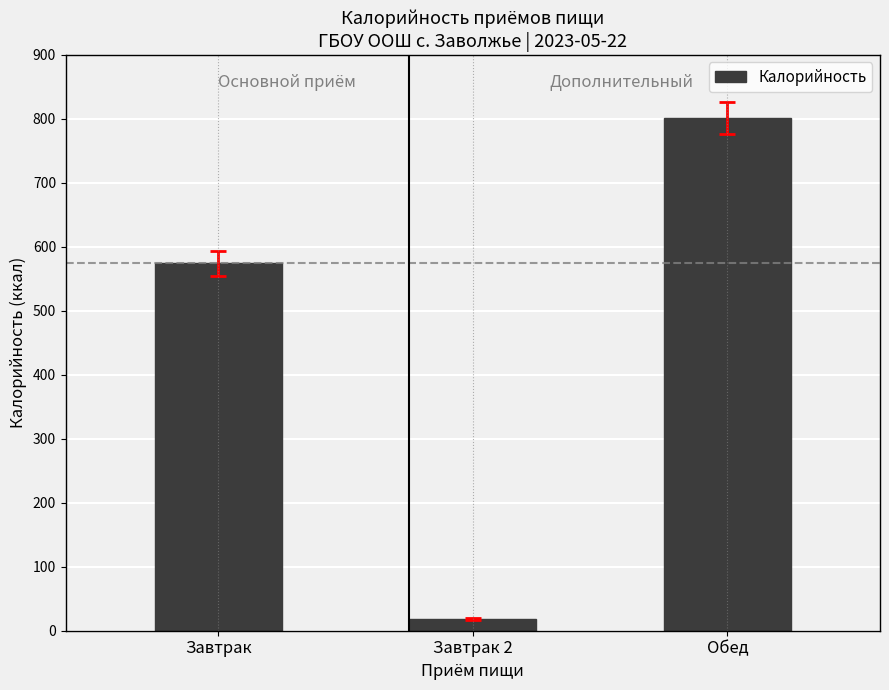

List the labels in order of value, smallest first.

Завтрак 2, Завтрак, Обед